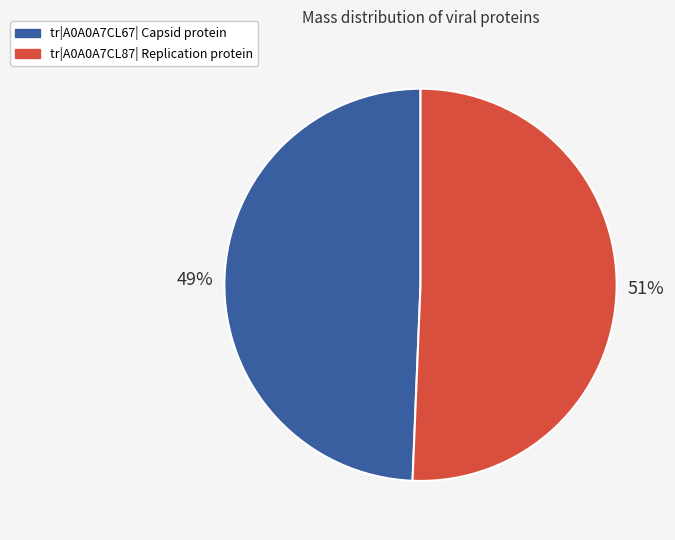

What percentage is the tr|A0A0A7CL67| Capsid protein slice, to the nearest percent?

49%